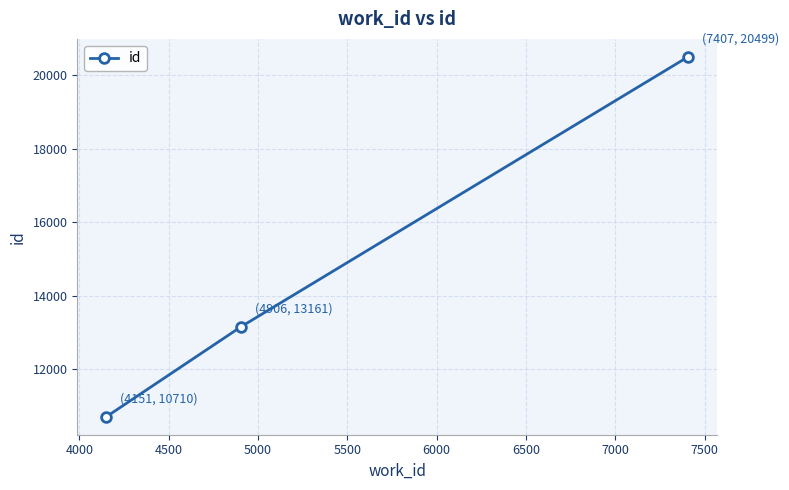

What is the value of the 2nd point from the left?

13161